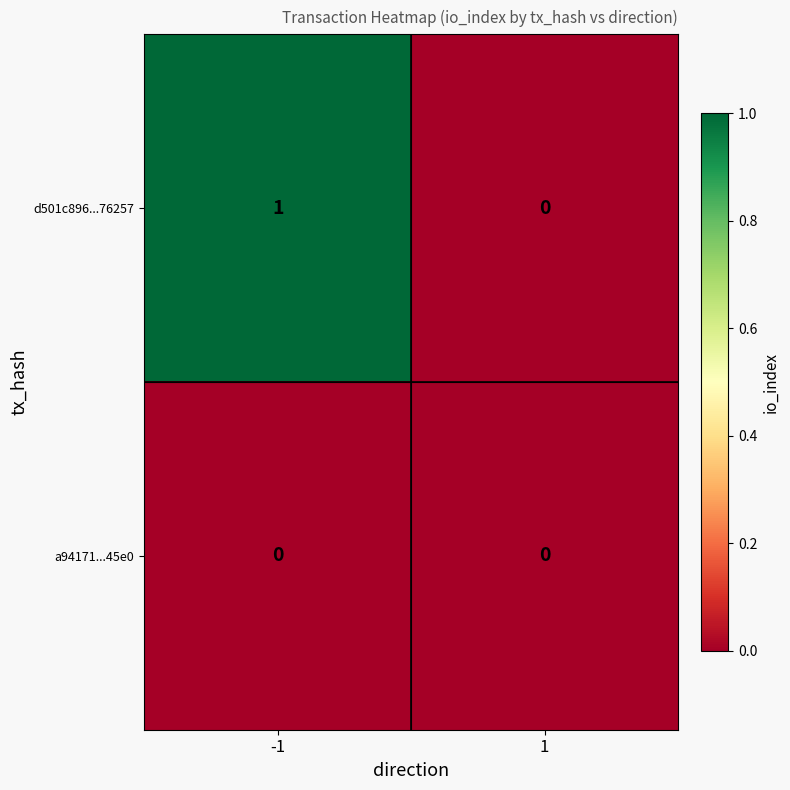

List the series in order of their overall mean, lowest first.

a94171...45e0, d501c896...76257